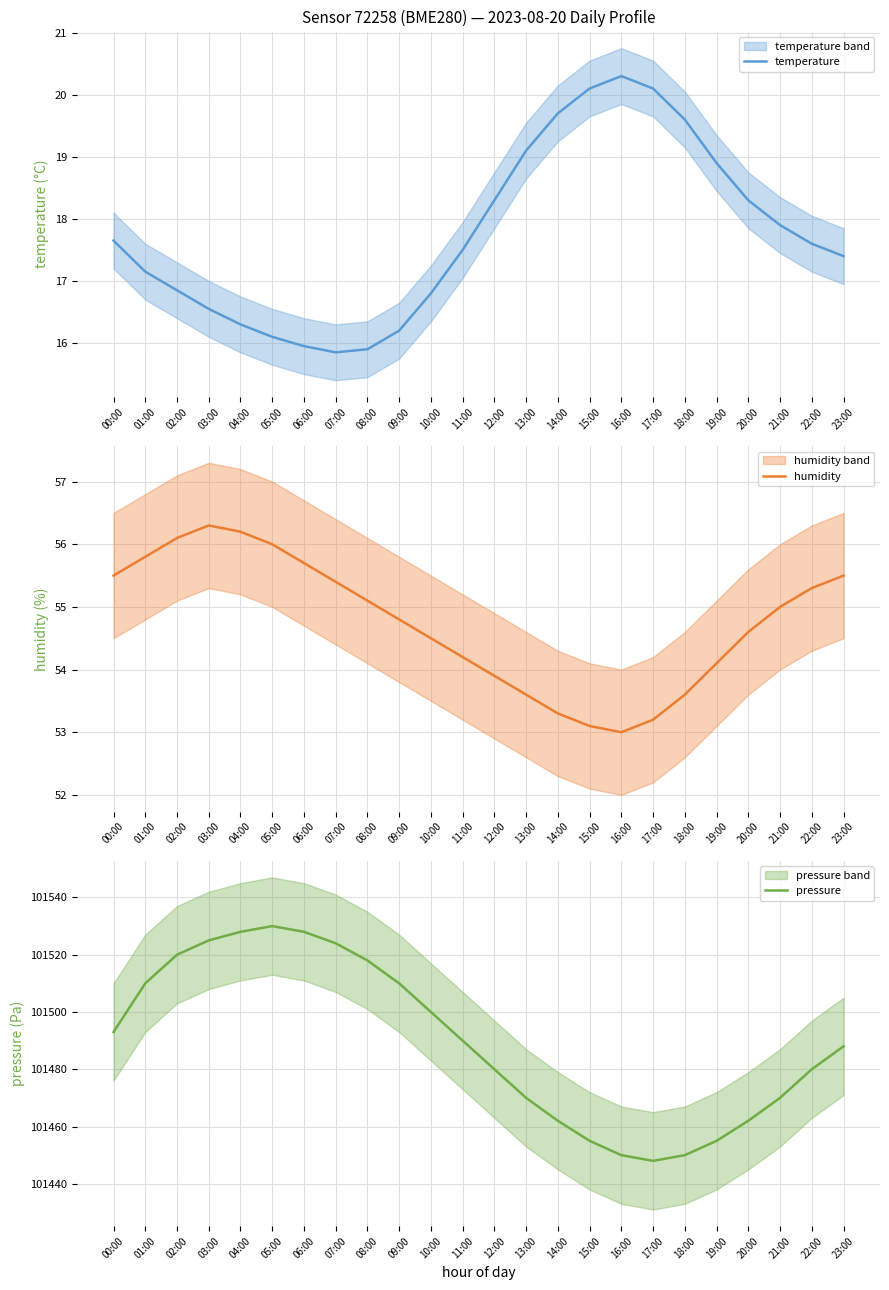

What is the label of the 2nd point from the right?

22:00